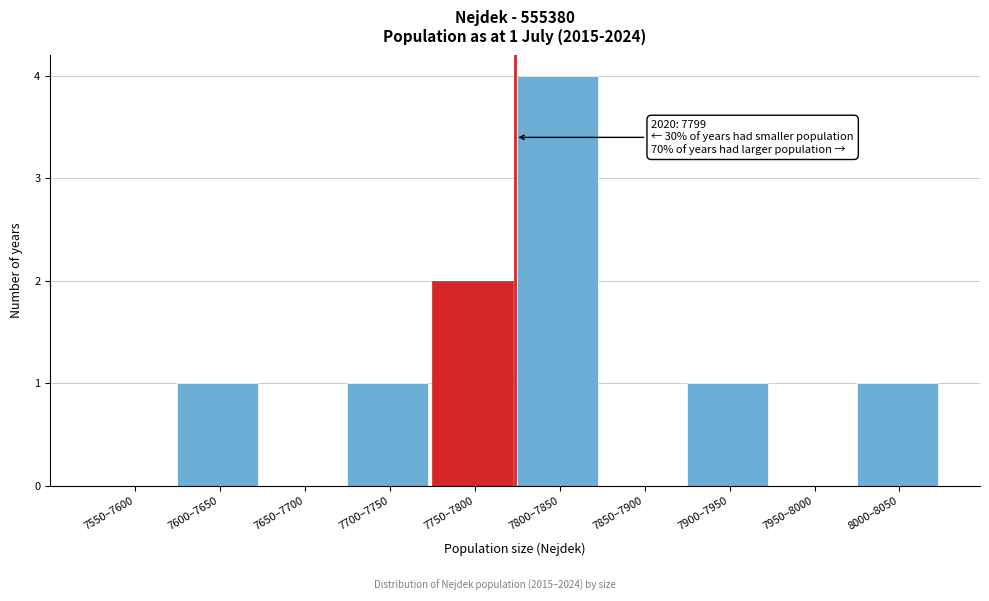

Reading left to right, list all the values displayed in this chart.

7550–7600=0	7600–7650=1	7650–7700=0	7700–7750=1	7750–7800=2	7800–7850=4	7850–7900=0	7900–7950=1	7950–8000=0	8000–8050=1